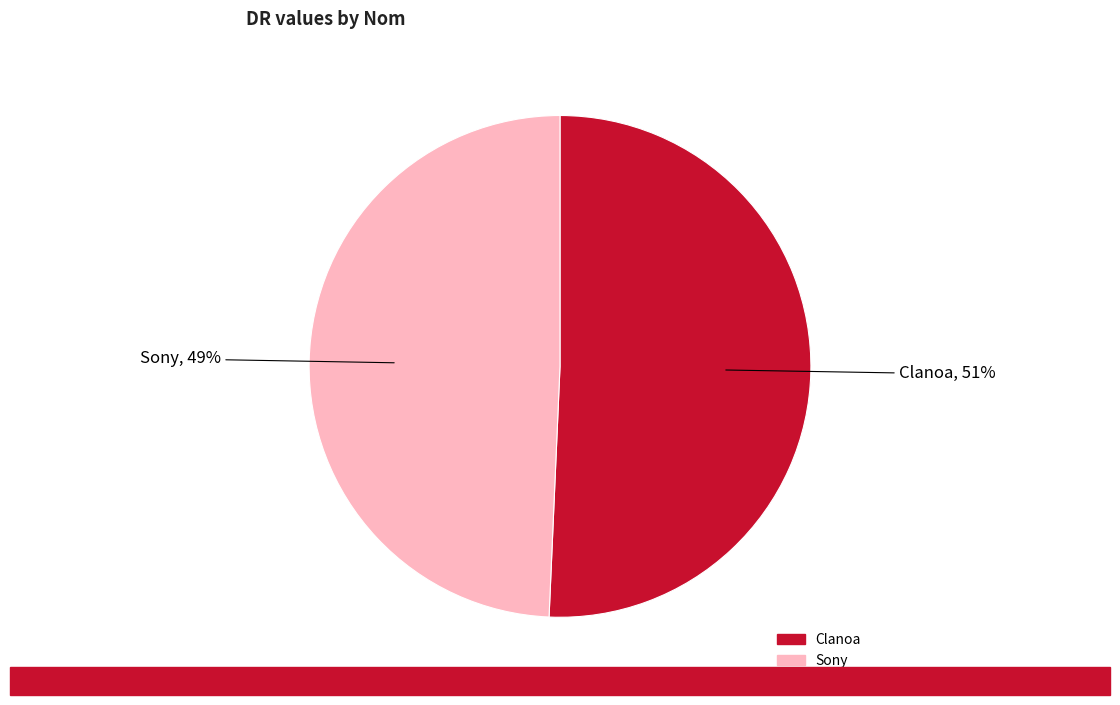

What is the majority slice?

Clanoa